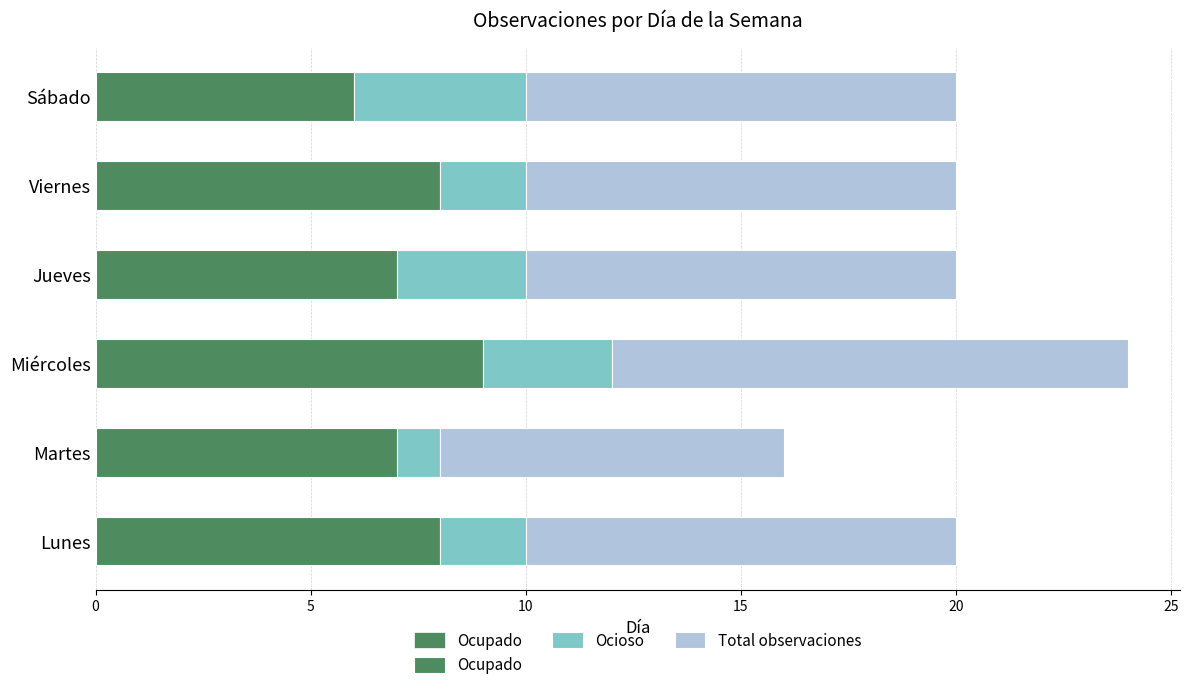

What is the value of the Ocioso bar at the 5th from the left?

2